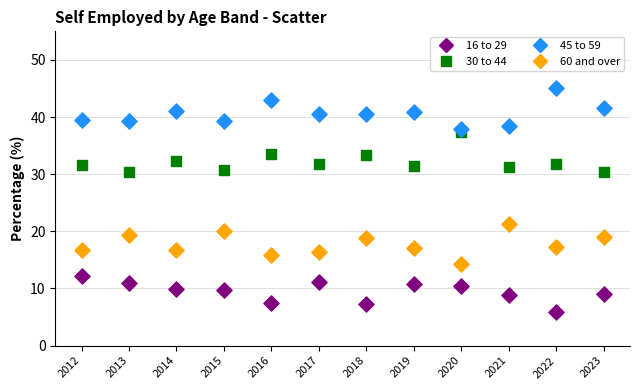

Across all data points, what is the range of Y values (max minus min)?

39.2